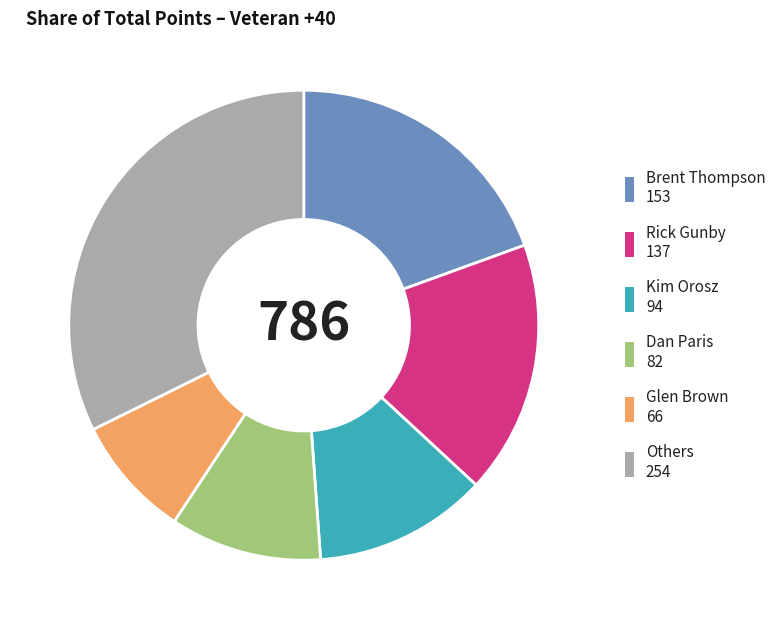

Is the sum of Brent Thompson 153 and Kim Orosz 94 greater than half?

No